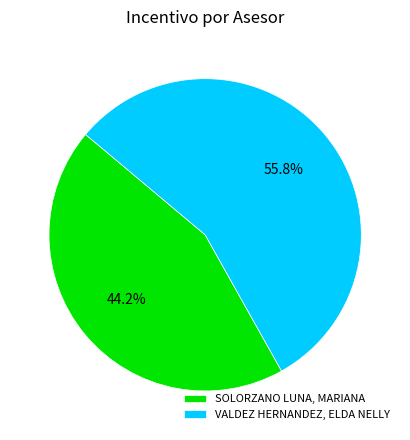

Which category has the biggest portion of the pie?

VALDEZ HERNANDEZ, ELDA NELLY